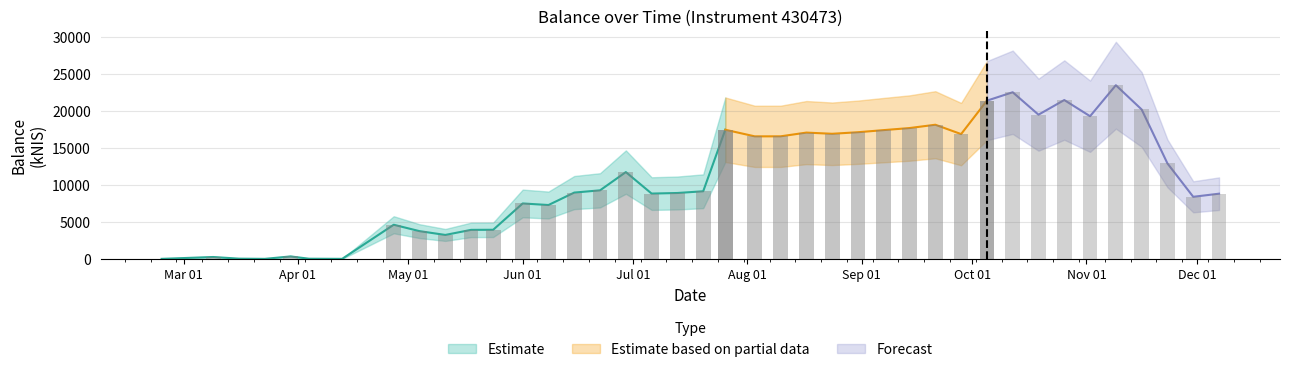

What is the maximum value shown in the chart?

23489.5